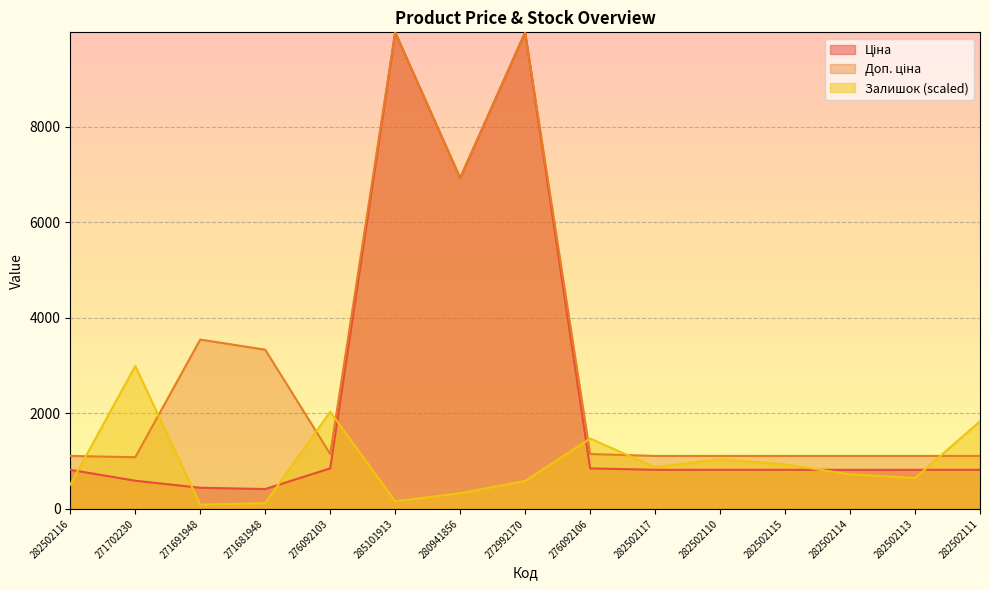

What is the difference between the highest and lowest values at 276092106?

623.4